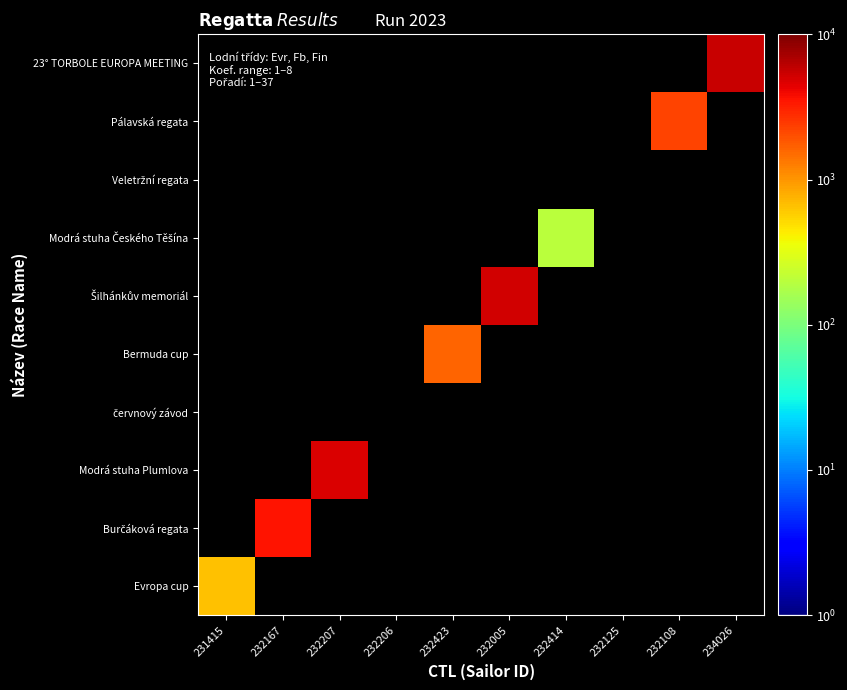

How many values in Modrá stuha Plumlova are above zero?

1